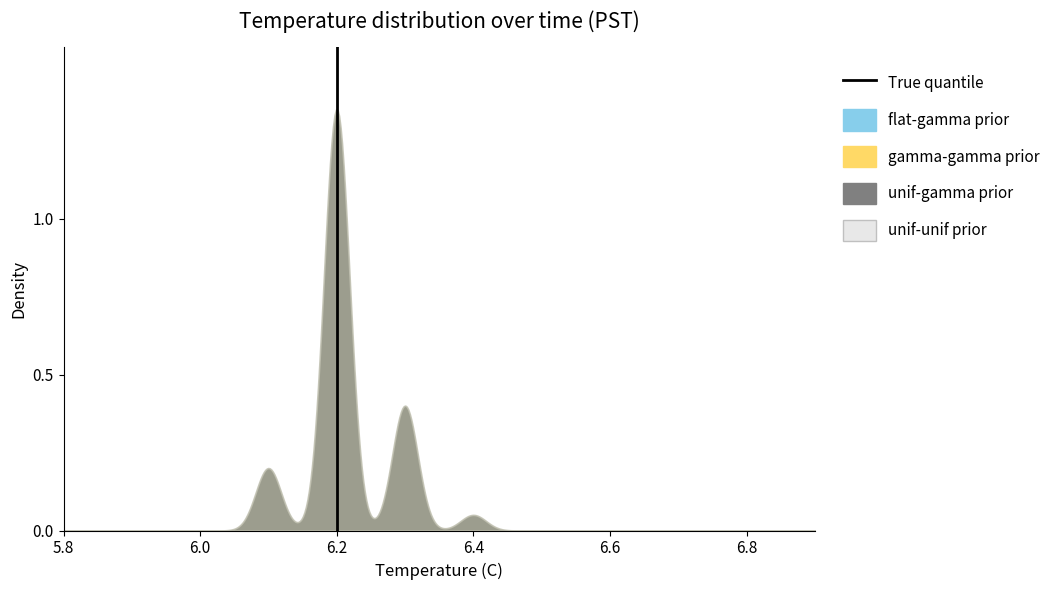

Between 6.0 and 5.8, which is larger?

6.0